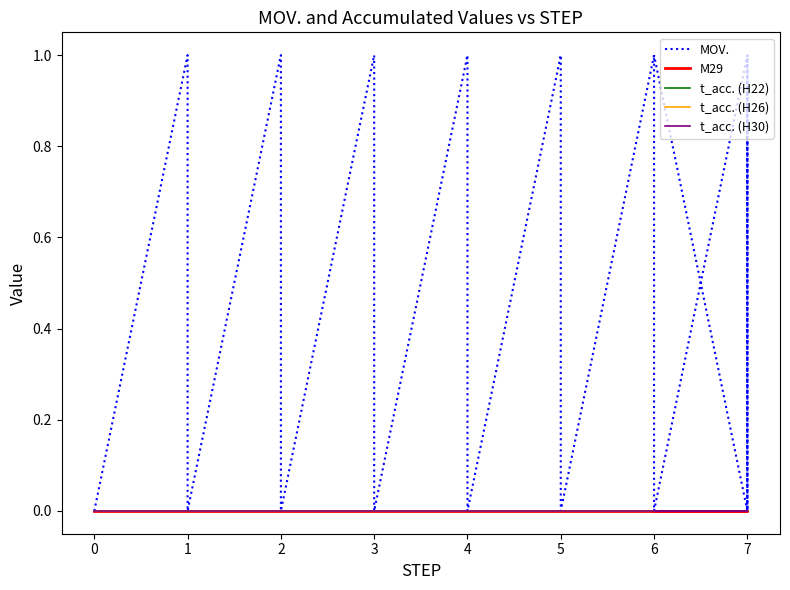

Which series has the largest range (max minus min)?

MOV.